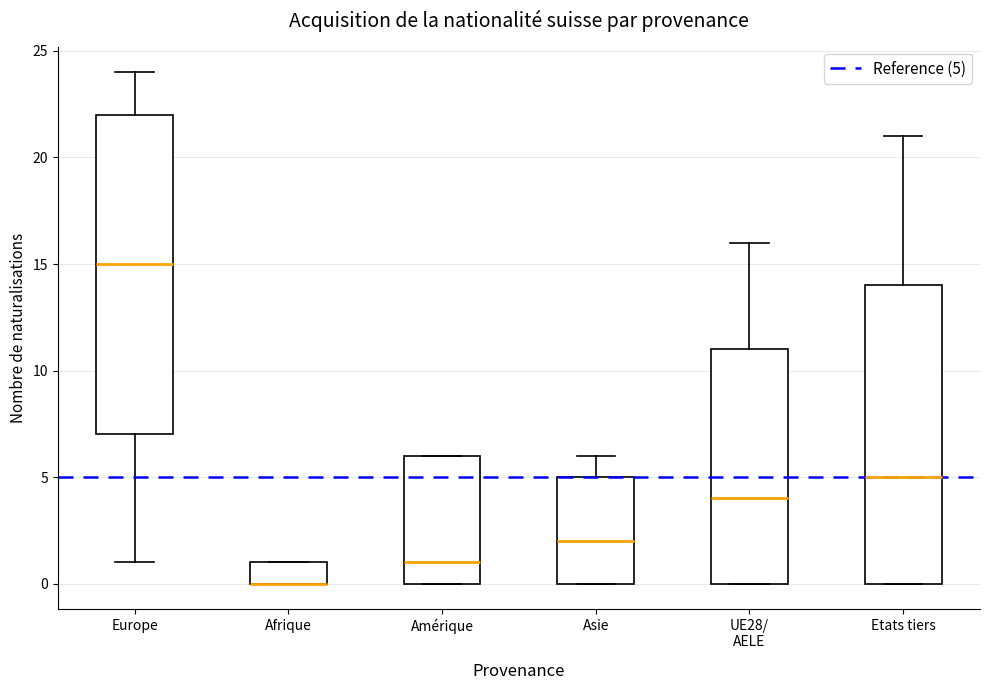

Comparing the boxes themselves (not the whiskers), which one is the tallest?

Europe